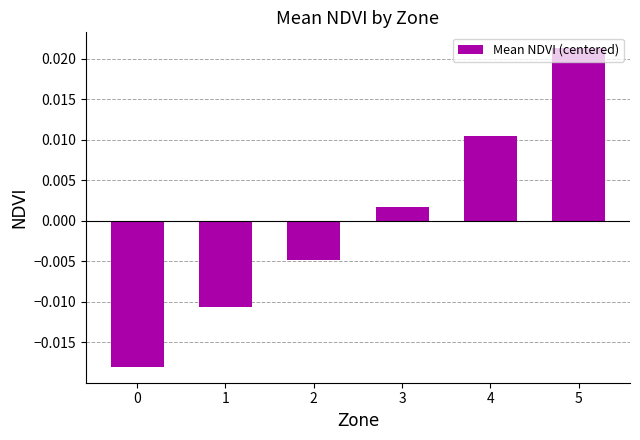

Between 5 and 4, which is larger?

5